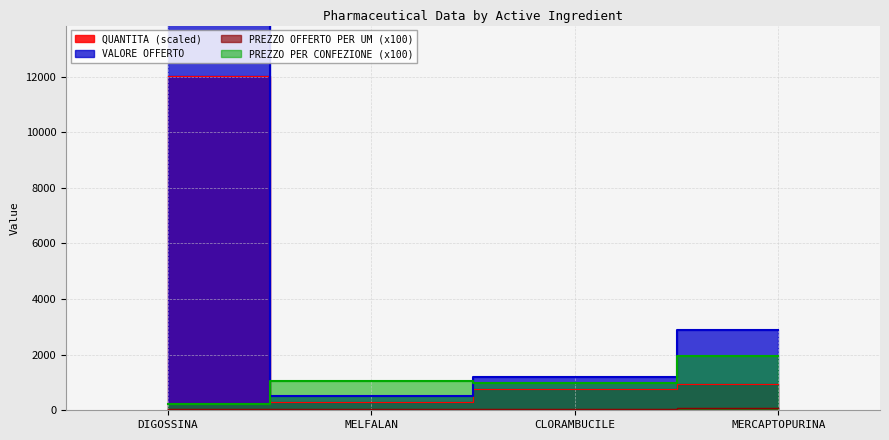

After their last crossing, which series has the higher values: QUANTITA or PREZZO PER CONFEZIONE?

PREZZO PER CONFEZIONE